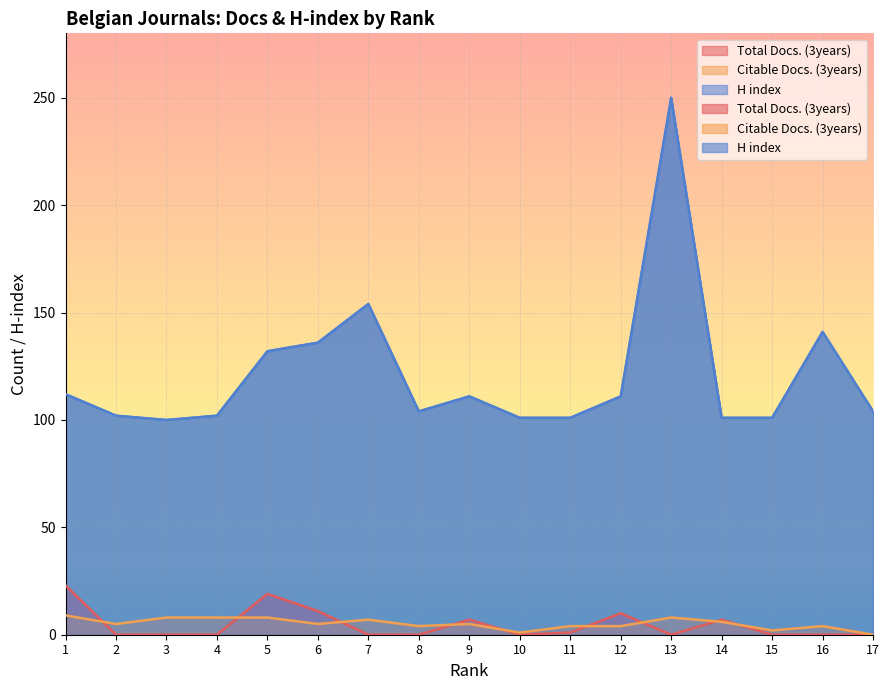

At which category is the sum across all series the highest?

13